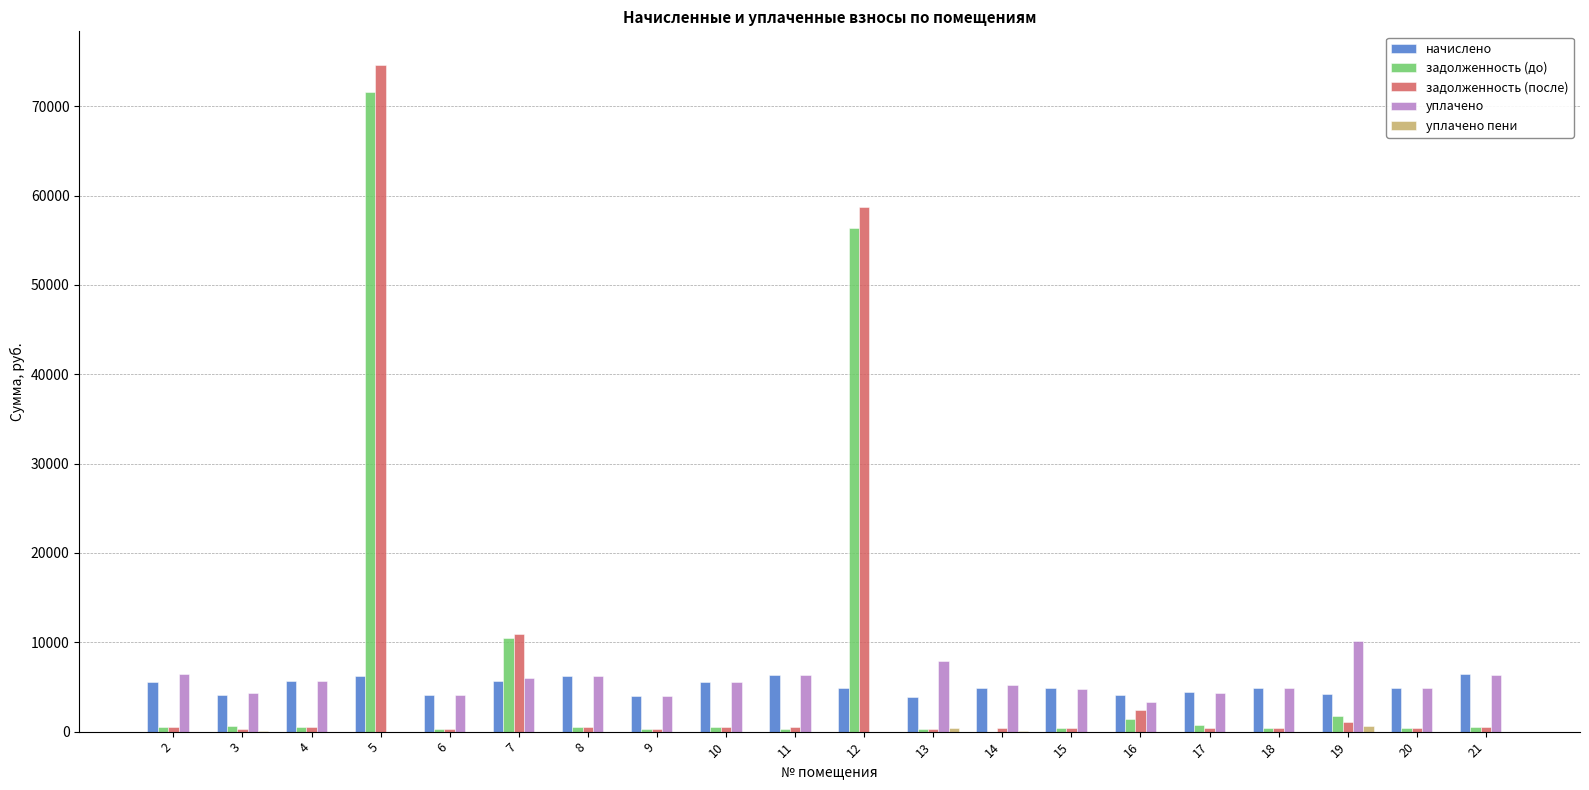

At which category is the sum across all series the highest?

5